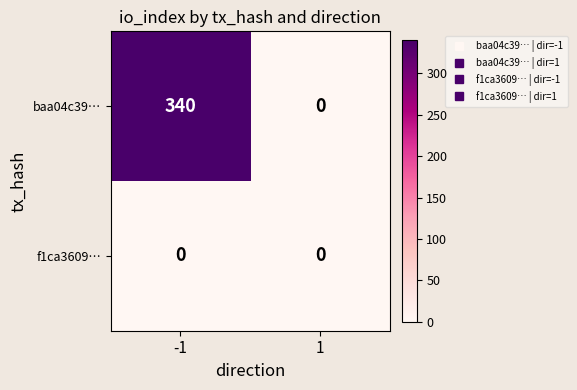

What is the greatest value displayed?

340